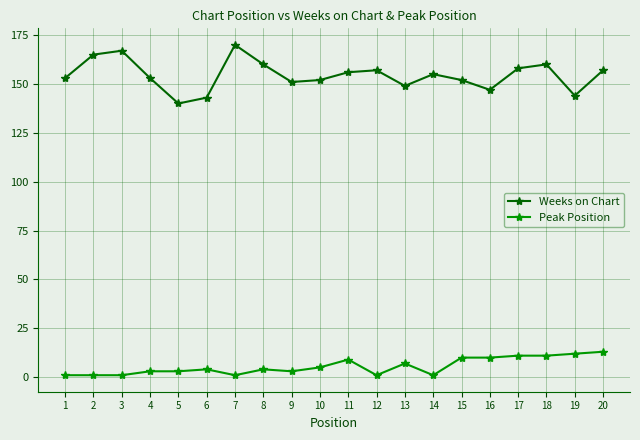

How many lines are shown in the chart?

2